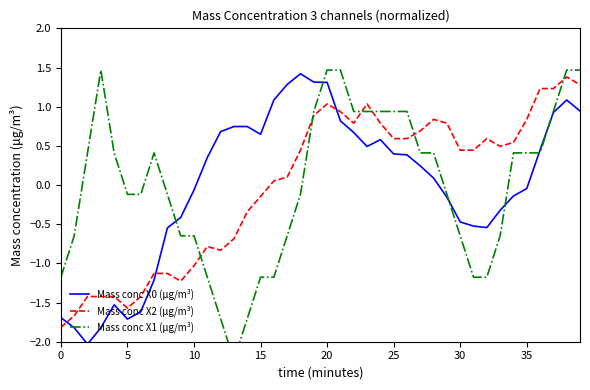

At which label does Mass conc X1 (μg/m³) reach its minimum?

13